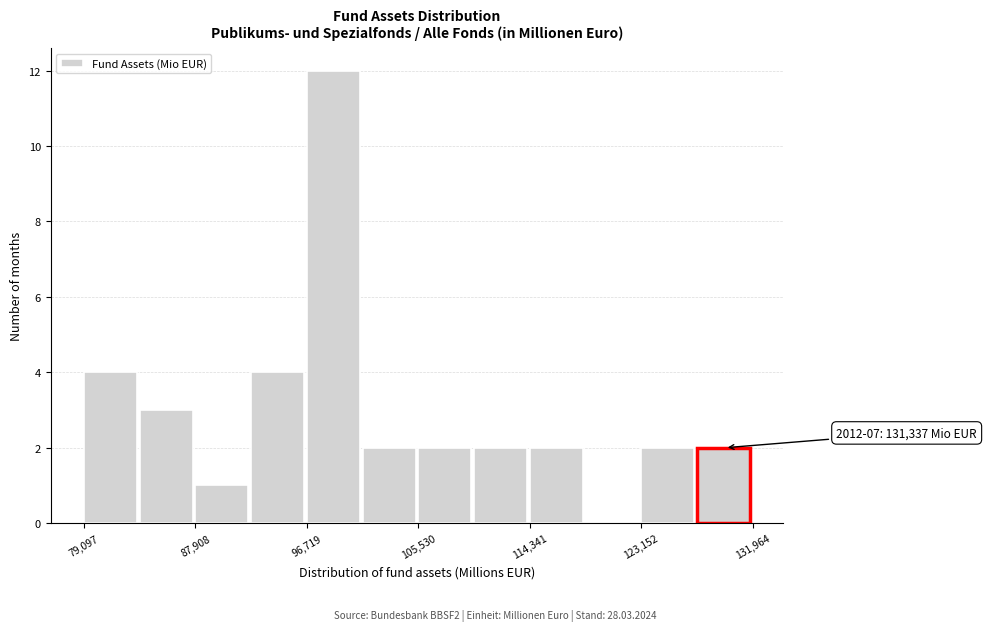

Over which range of the x-axis is the bar tallest?

97000 to 101000